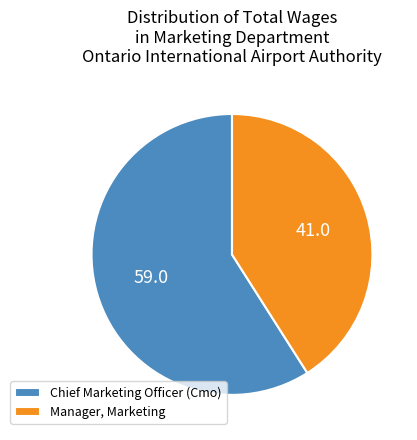

The Manager, Marketing slice represents 41% of the pie. True or false?

True